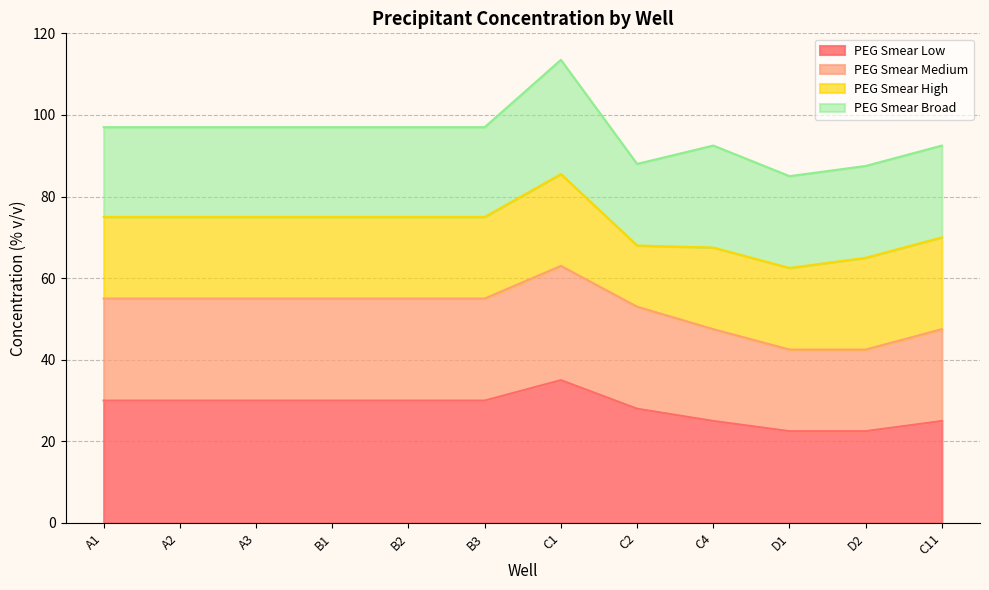

True or false: PEG Smear Medium and PEG Smear Low cross at least once.

False